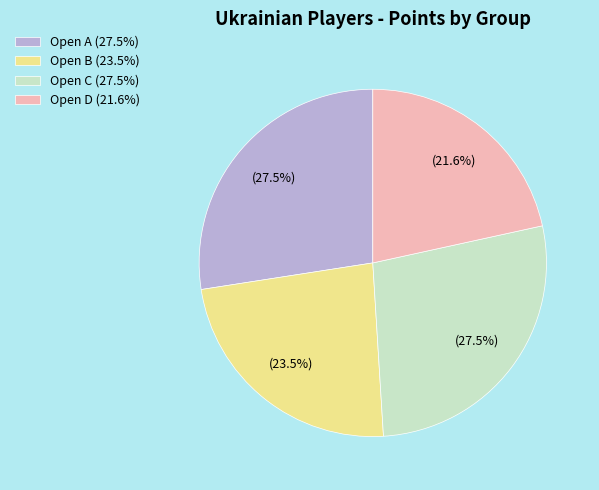

To the nearest percent, what is the average slice percentage?

25%